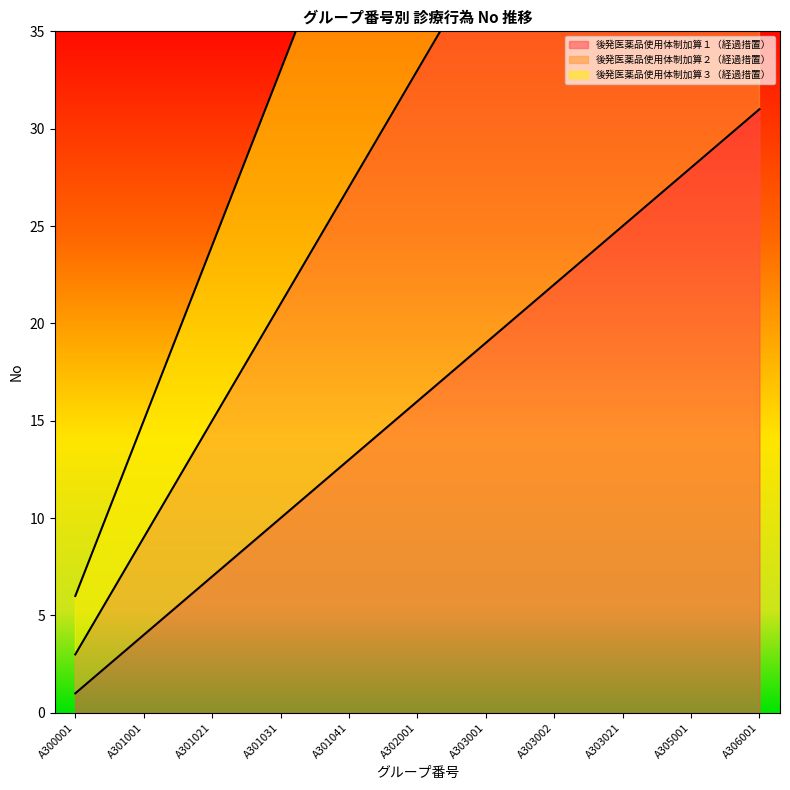

Which series changed the most between A300001 and A301001?

後発医薬品使用体制加算３（経過措置）